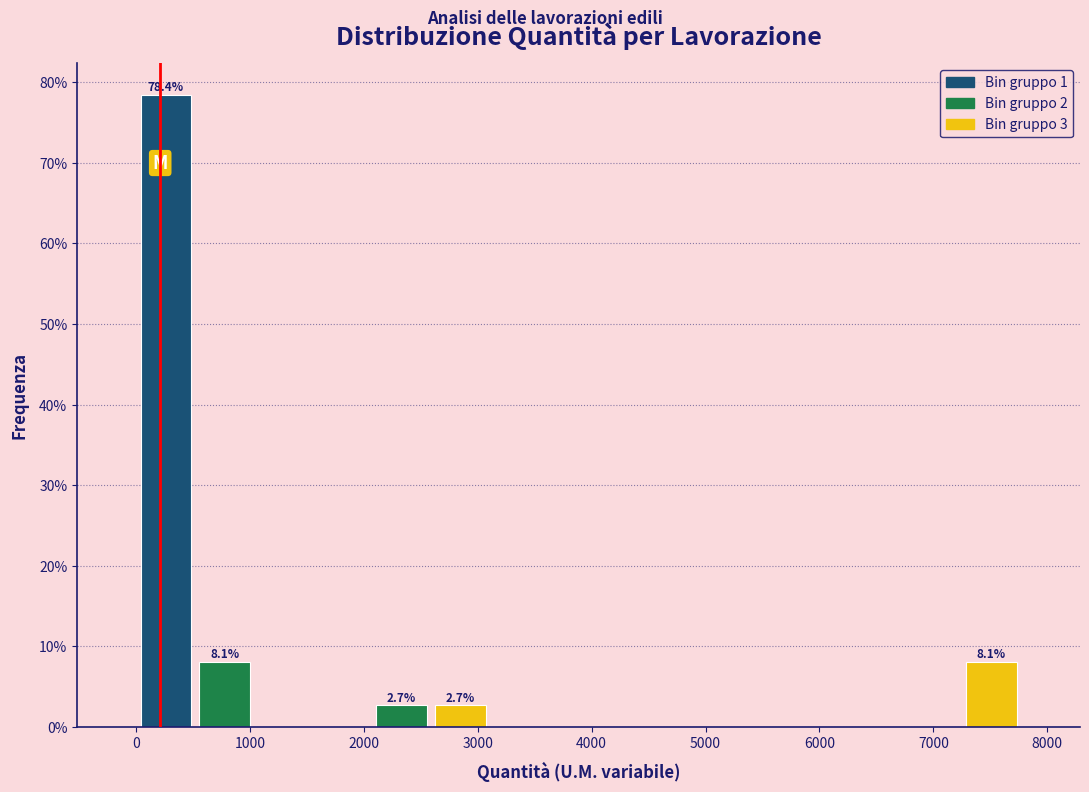

Which range on the x-axis has the tallest bar?

0 to 500